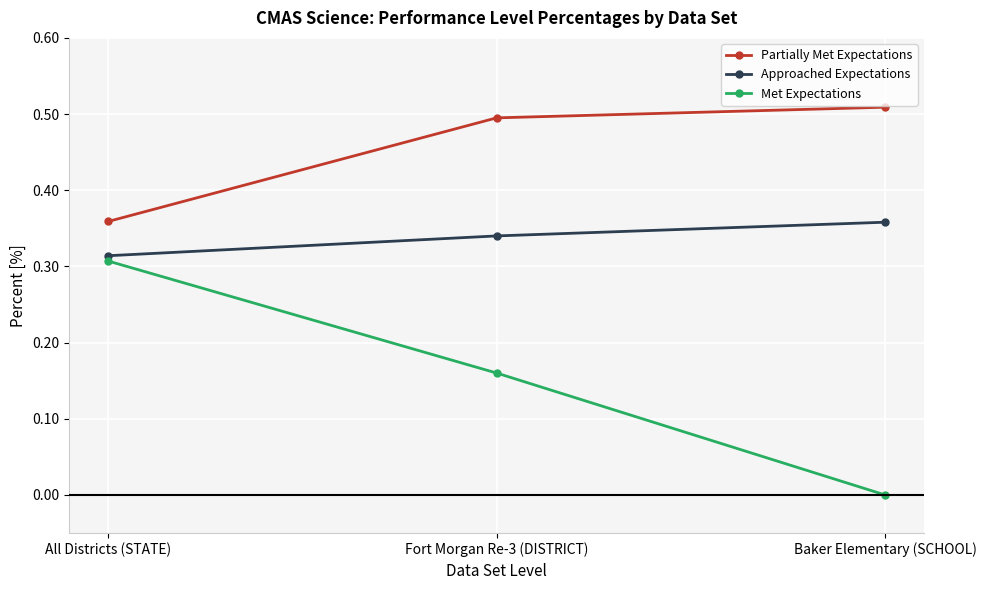

How many lines are shown in the chart?

3